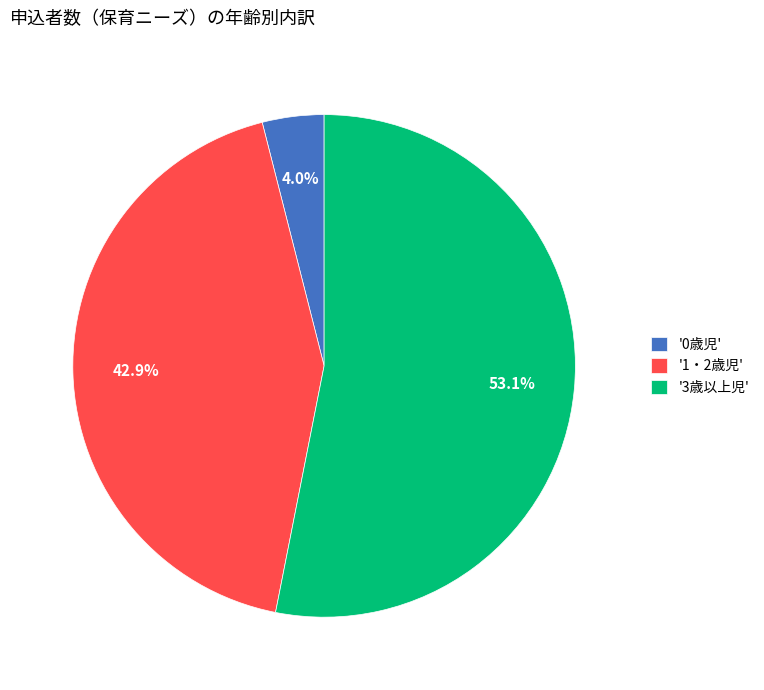

Which has a higher value, '3歳以上児' or '1・2歳児'?

'3歳以上児'